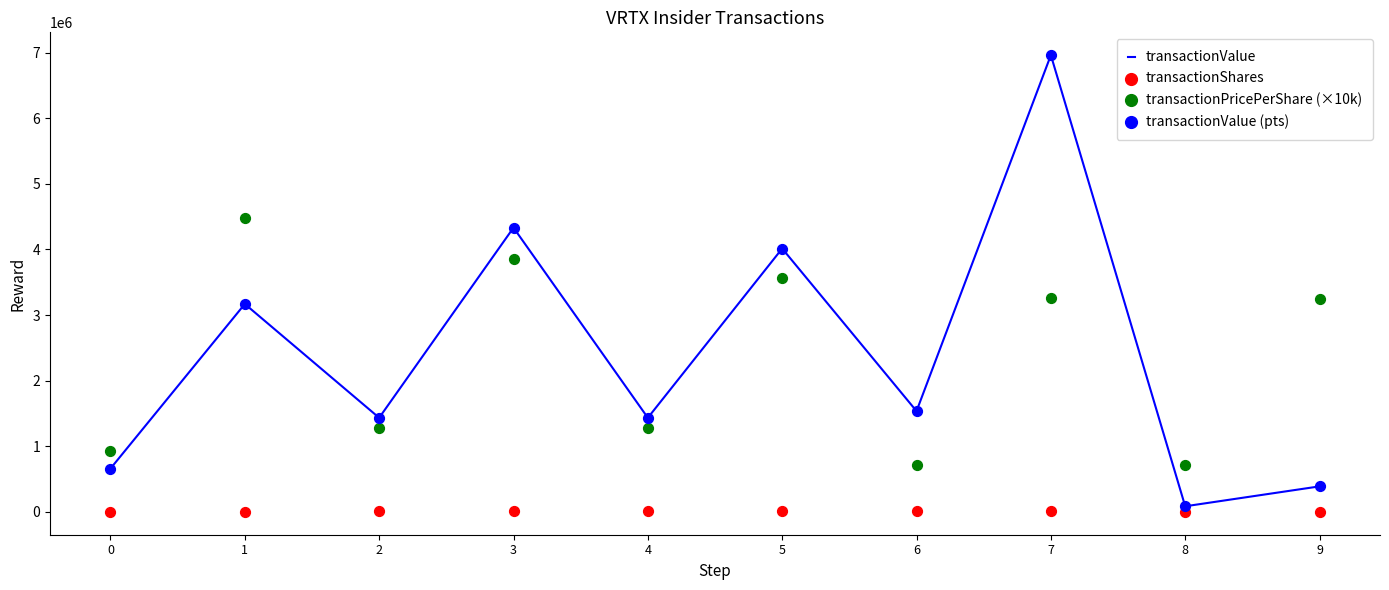

What are all the series names shown in the legend?

transactionValue, transactionShares, transactionPricePerShare (×10k), transactionValue (pts)